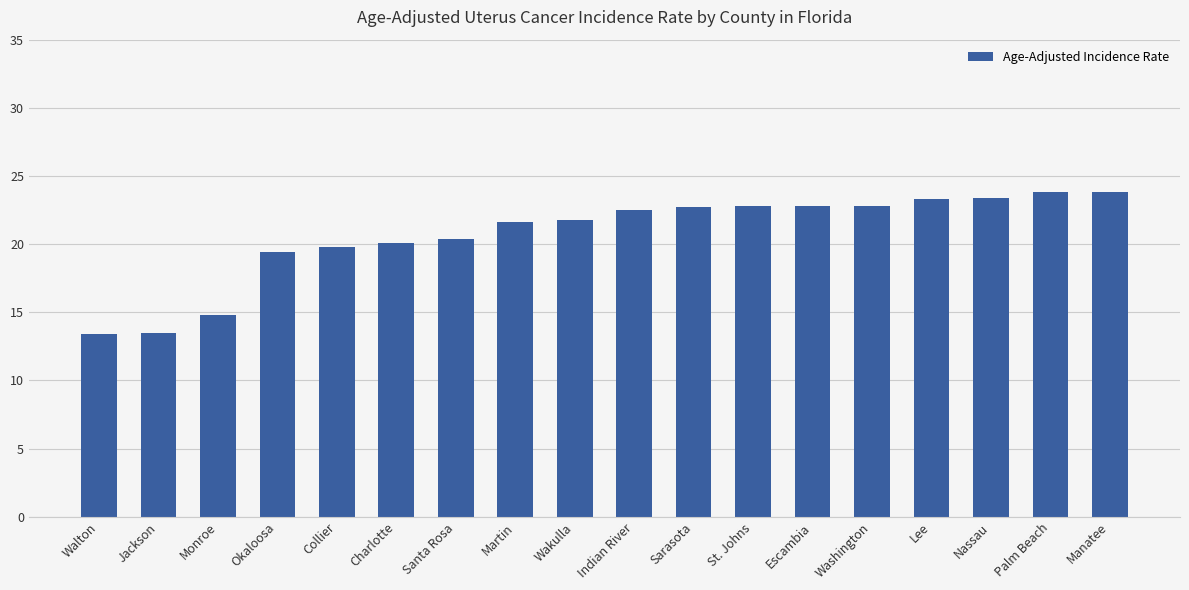

How many data points are above 22?

9